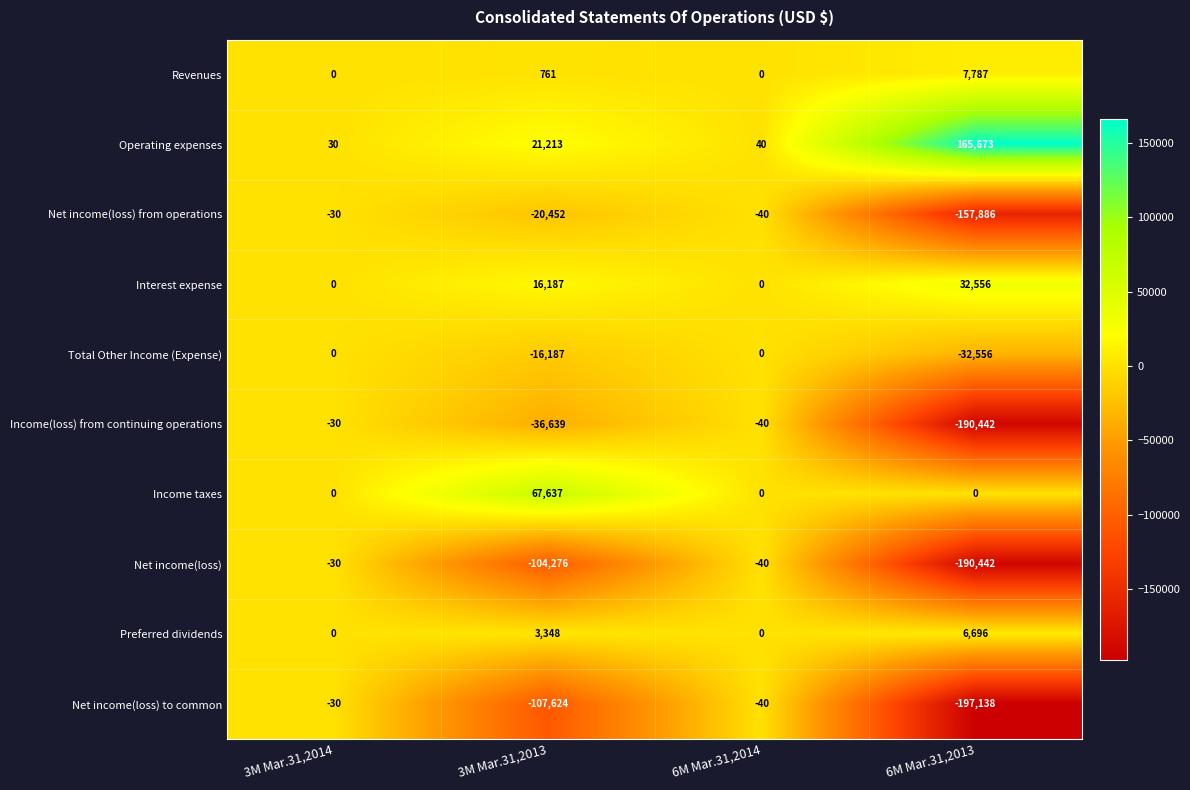

What is the maximum value for Operating expenses?

165673